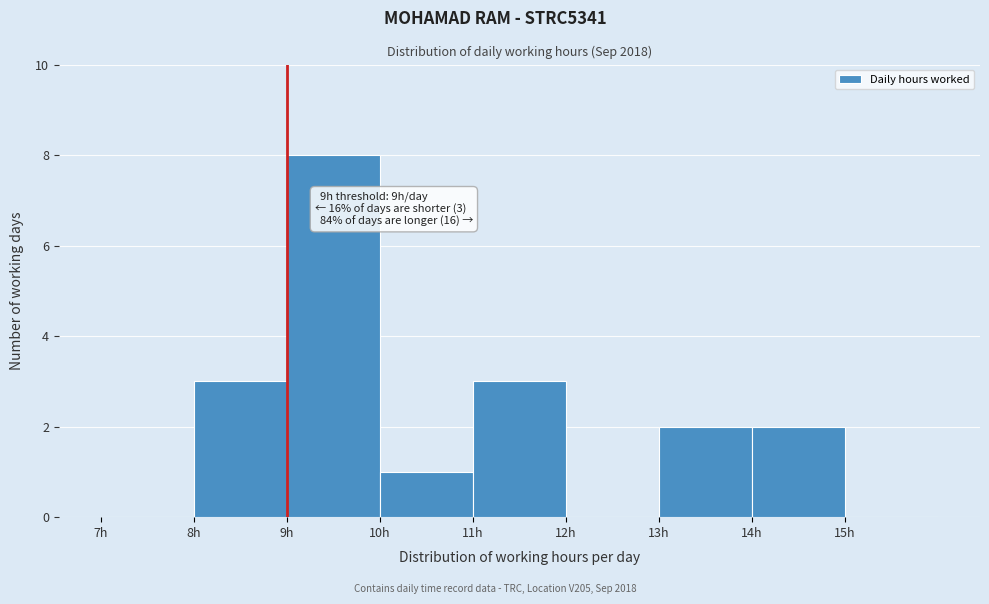

Over which range of the x-axis is the bar tallest?

9 to 10